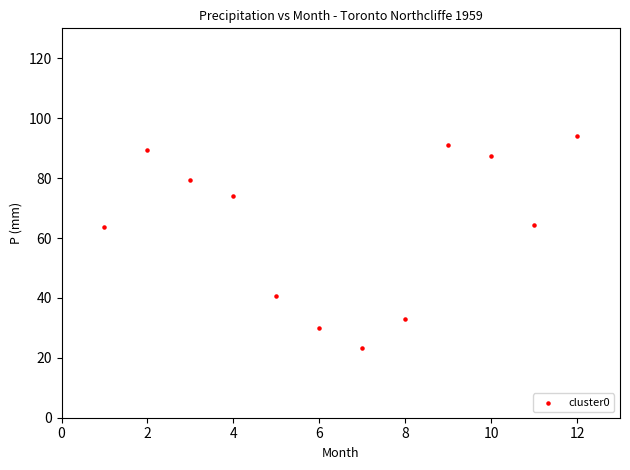

What is the average Y value?

64.2